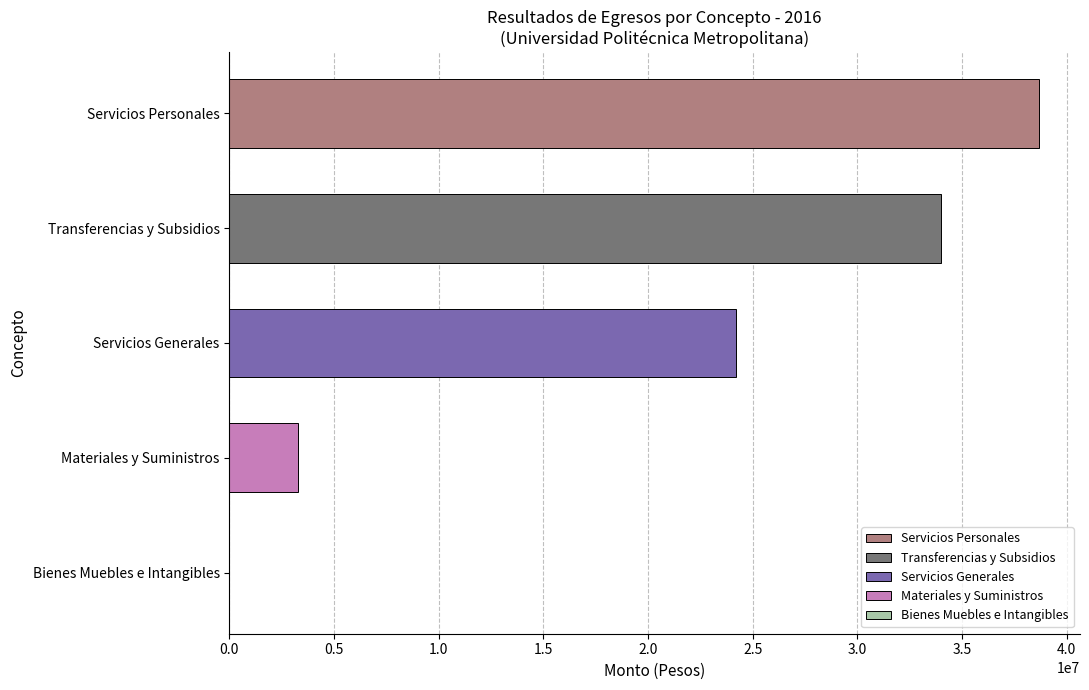

What is the change in value from Servicios Personales to Servicios Generales?

-14501855.2